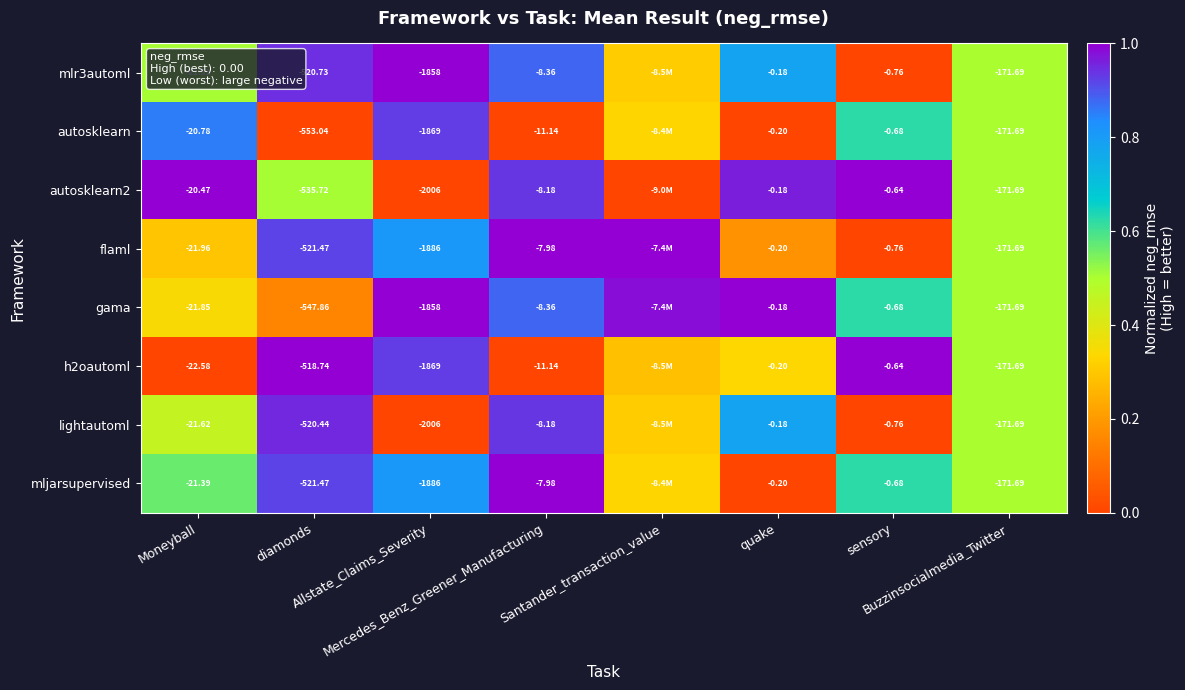

Is it true that autosklearn2 equals 1.7 at Moneyball?

False